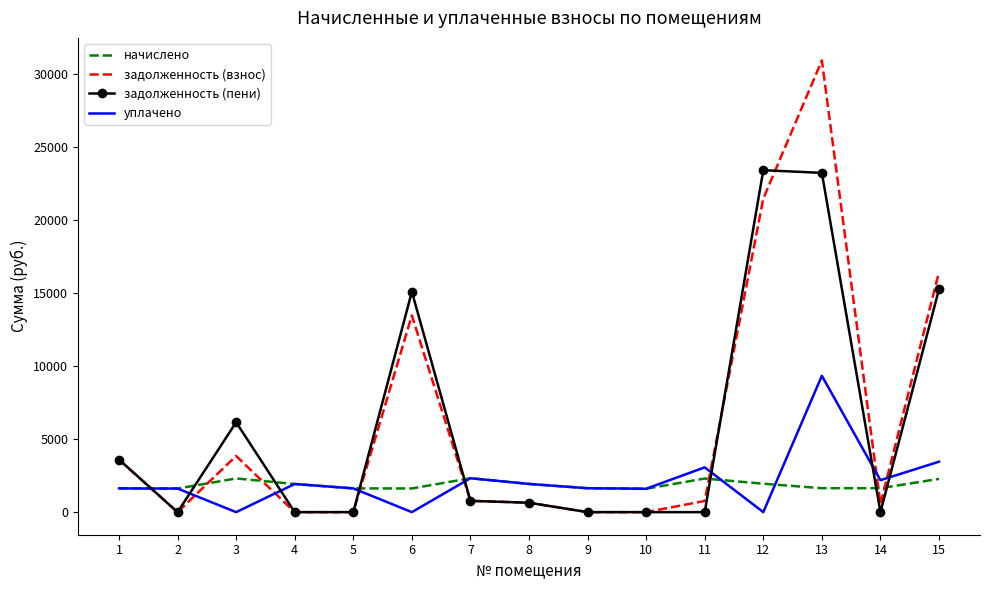

The value of уплачено at 12 is 0.0. True or false?

True